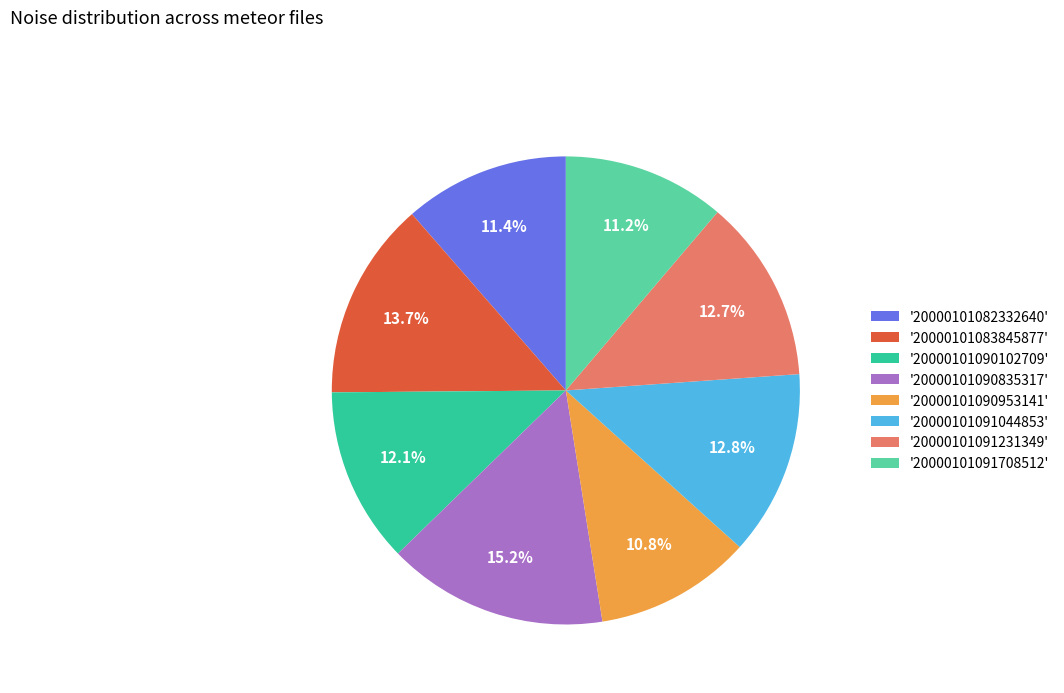

What is the ratio of the value at '20000101091231349' to the value at '20000101083845877'?

0.9